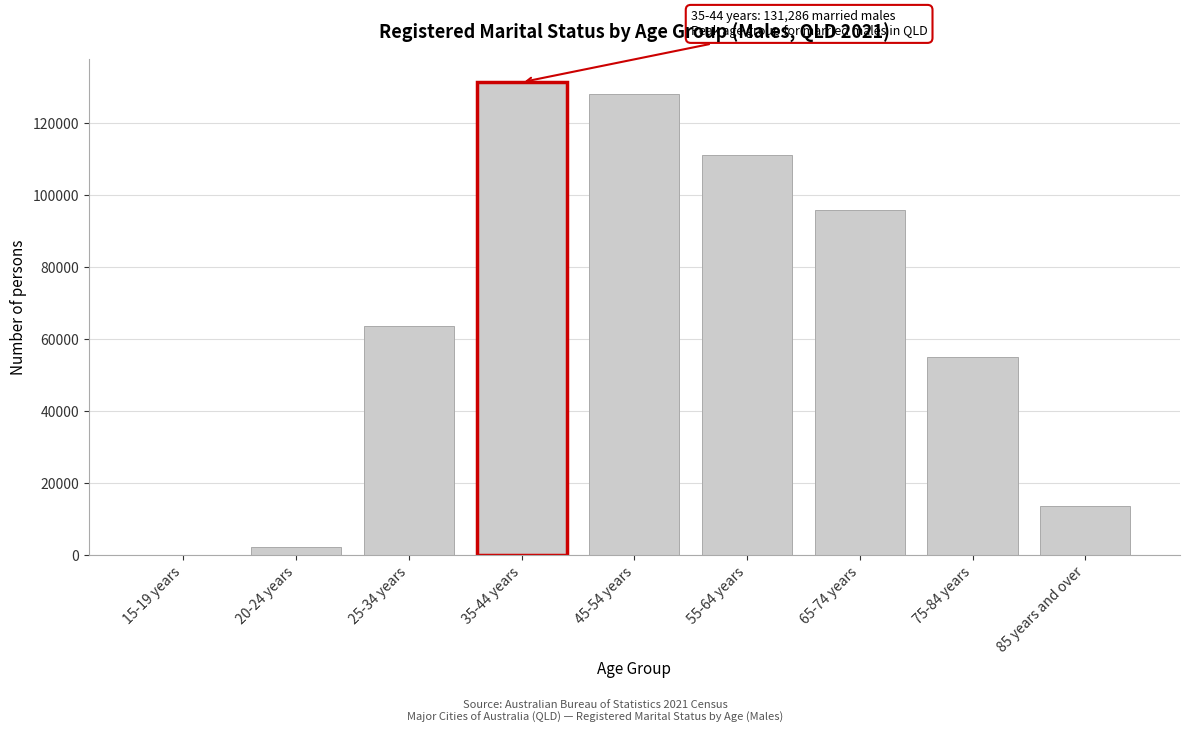

Reading left to right, list all the values displayed in this chart.

15-19 years=100	20-24 years=2369	25-34 years=63773	35-44 years=131286	45-54 years=128151	55-64 years=111091	65-74 years=95786	75-84 years=54979	85 years and over=13617